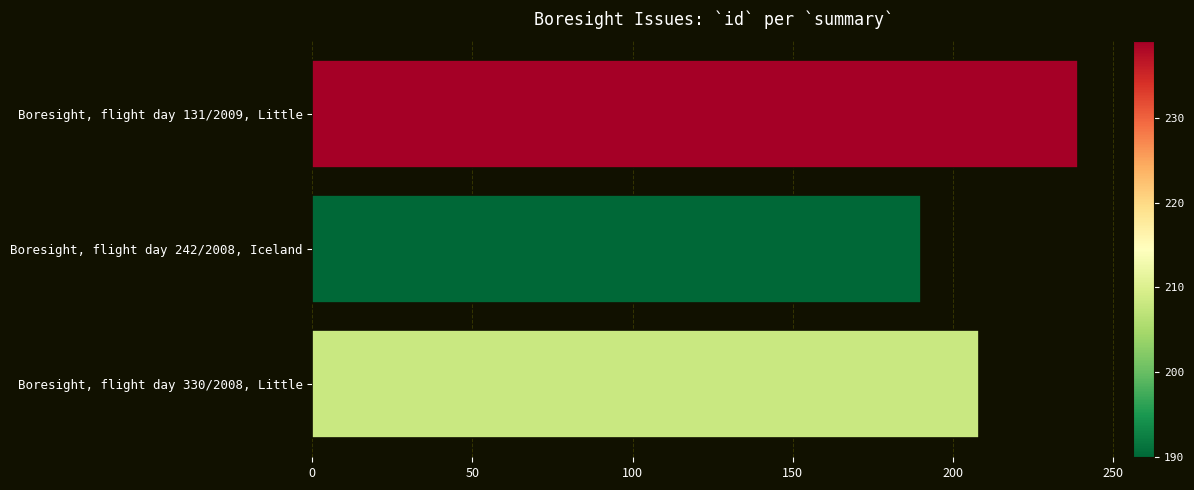

Is it true that the value at Boresight, flight day 242/2008, Iceland is 266?

False